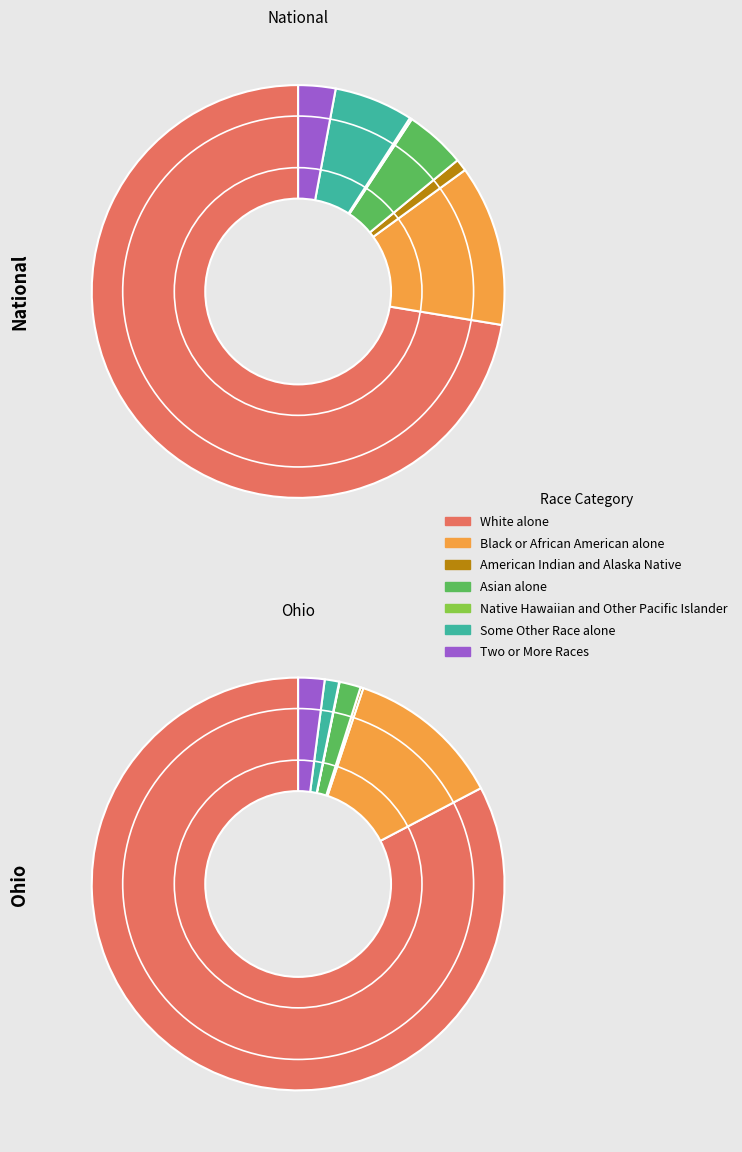

What percentage is the Two or More Races slice, to the nearest percent?

3%